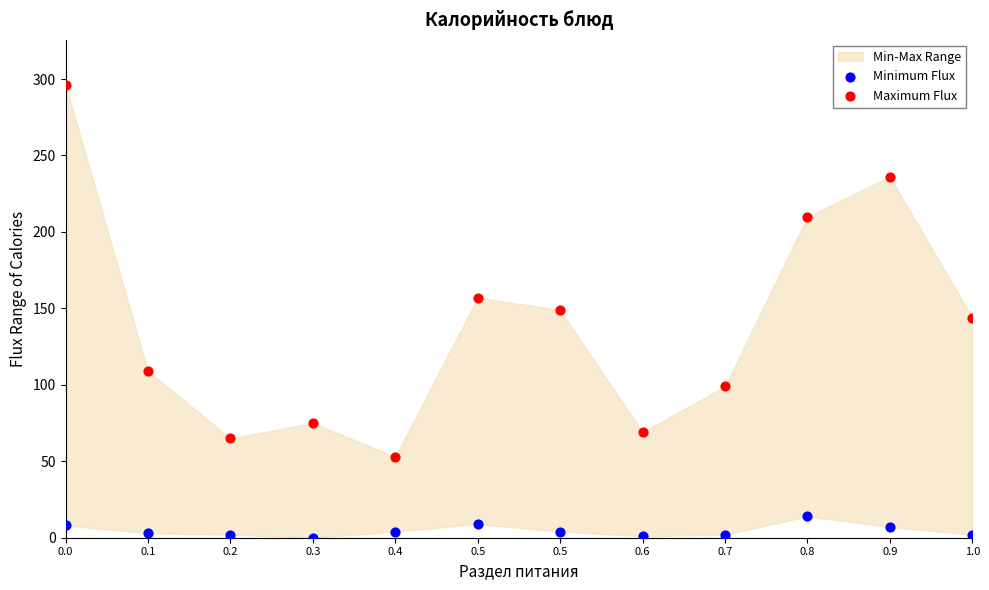

Which series reaches the maximum Y coordinate?

Maximum Flux